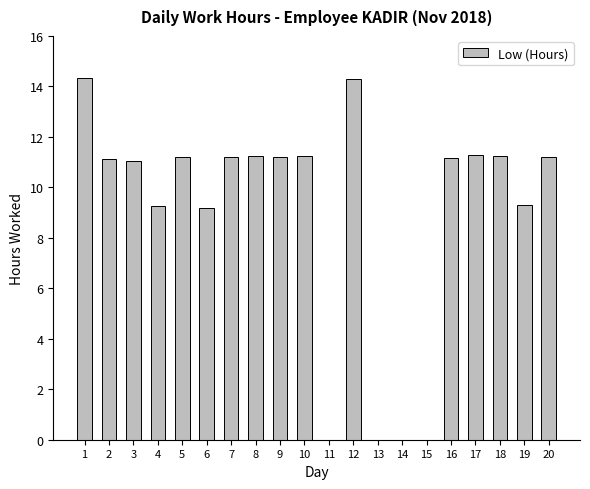

Is it true that the value at 5 is 16.3?

False